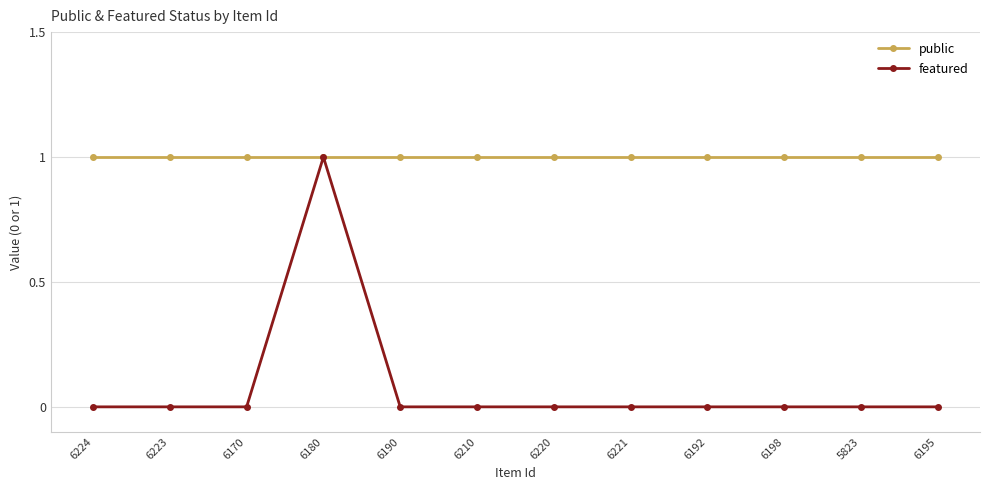

What is the sum of the public values at 6192 and 6224?

2